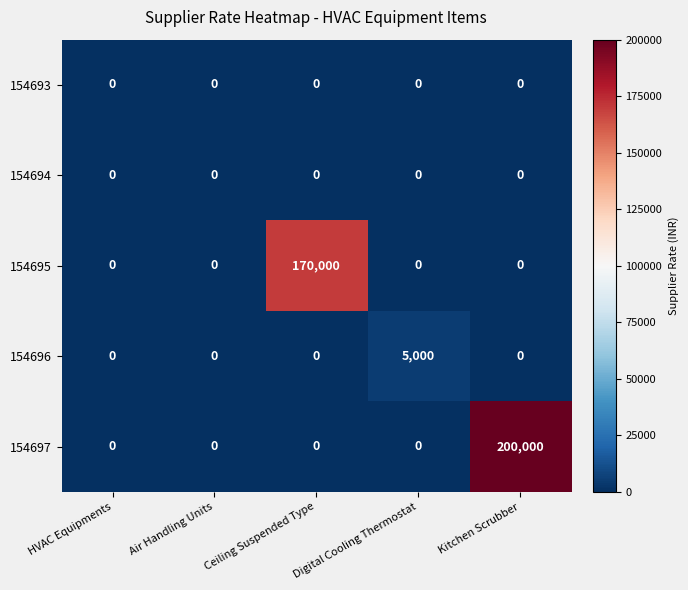

At which category is the sum across all series the highest?

Kitchen Scrubber